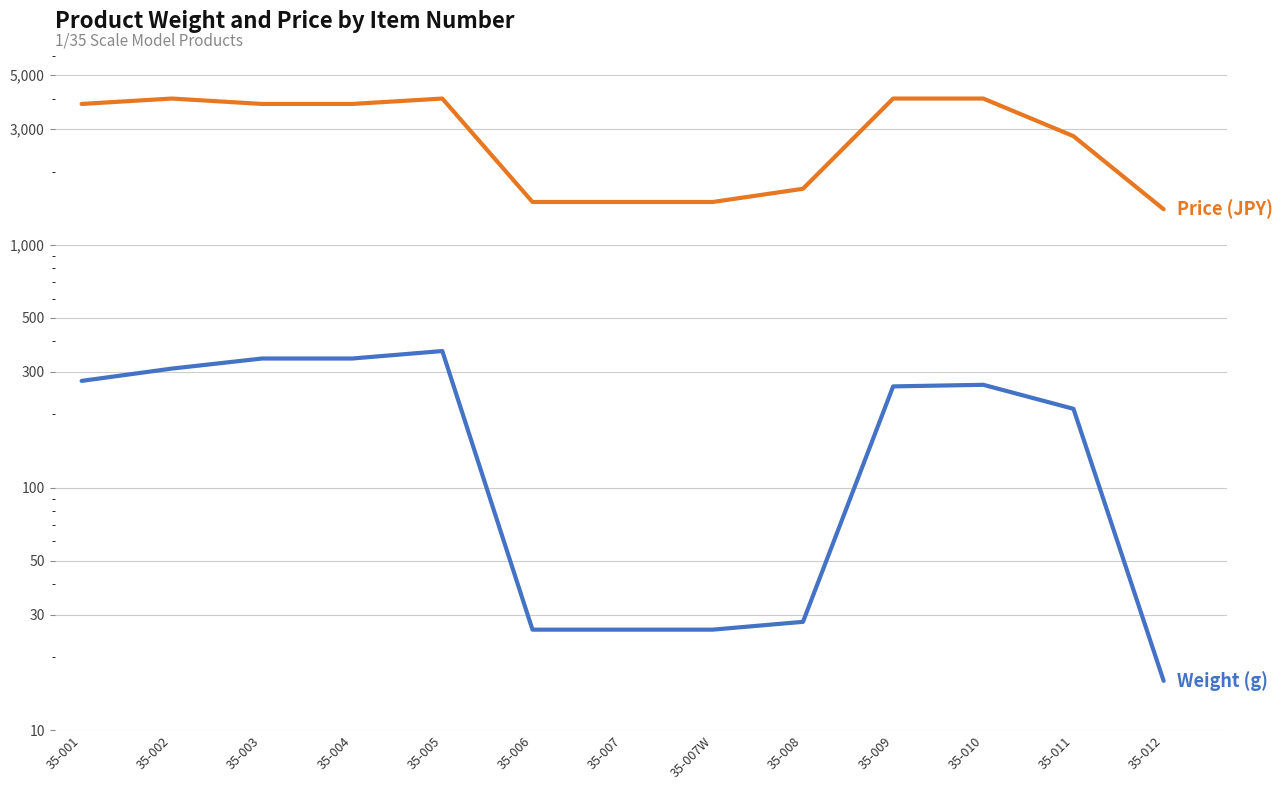

True or false: Price (JPY) has more than 0 points higher than both neighbors.

True